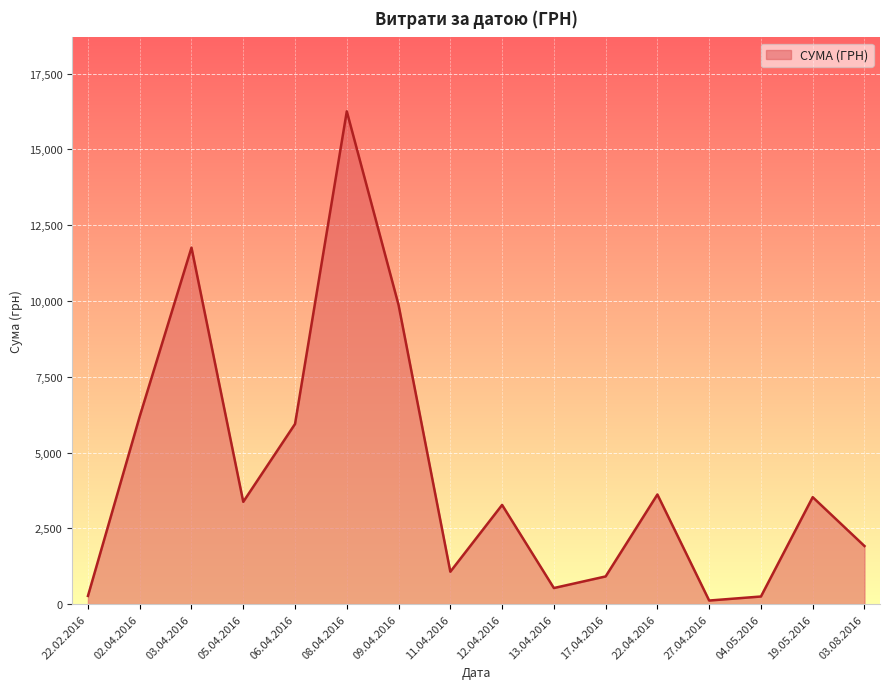

True or false: the data shows 3375.0 at 05.04.2016.

True